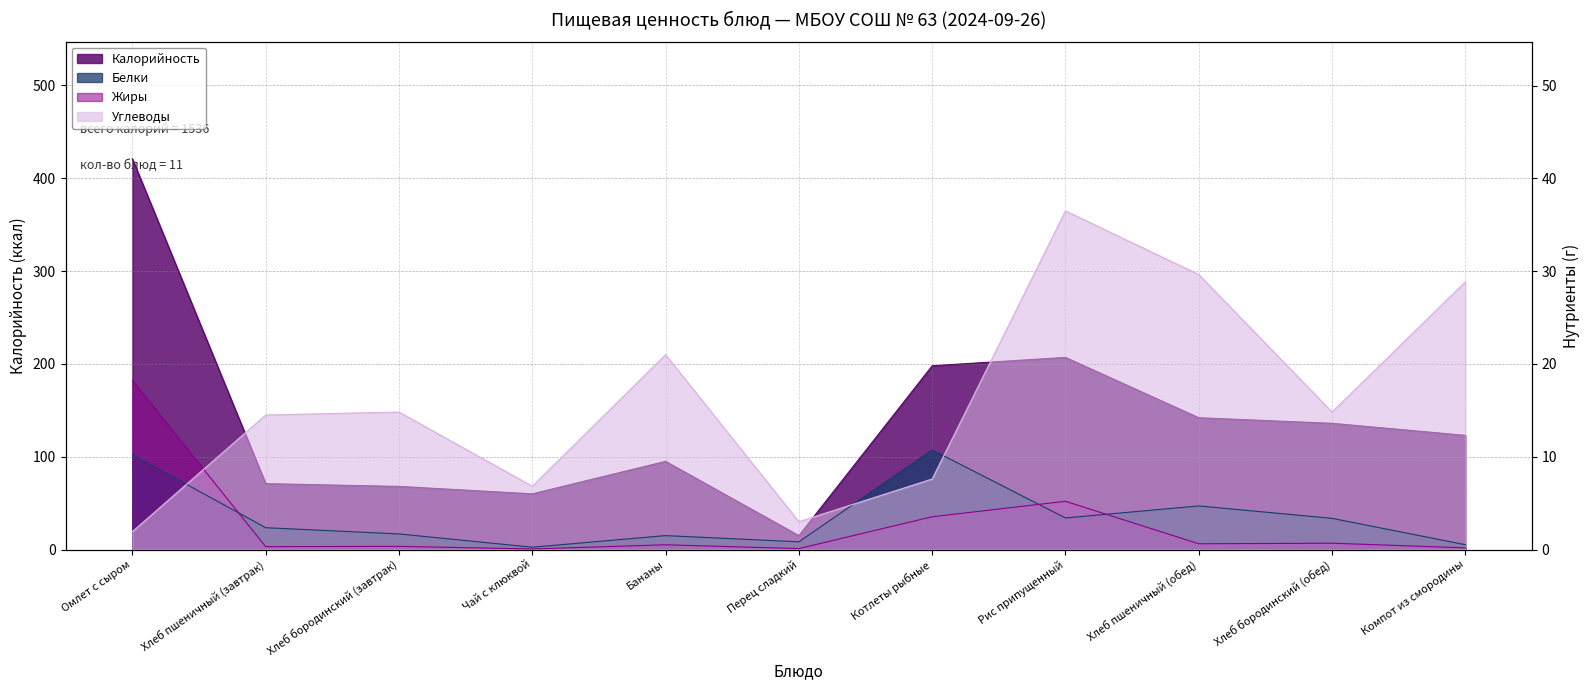

At Хлеб бородинский (завтрак), list the series in order from smallest to largest.

Жиры, Белки, Углеводы, Калорийность